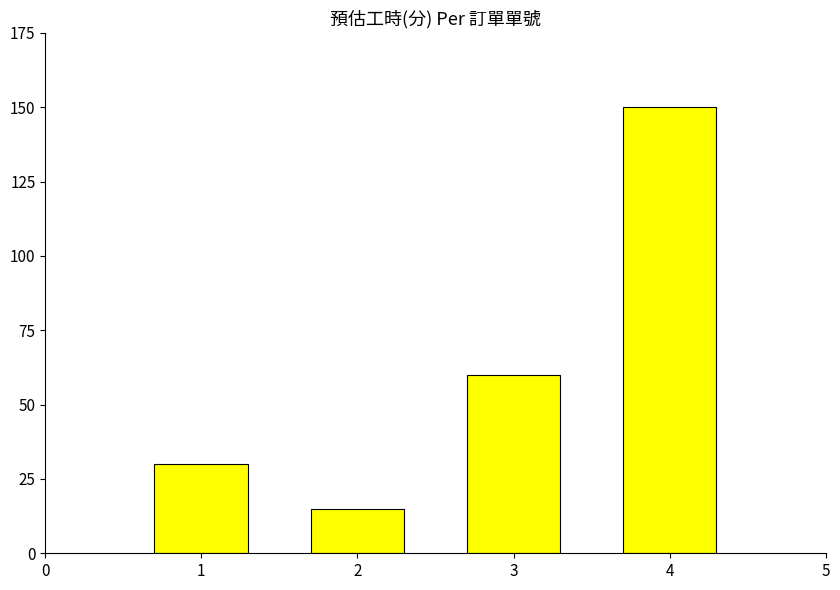

What is the value of the 4th bar from the left?

150